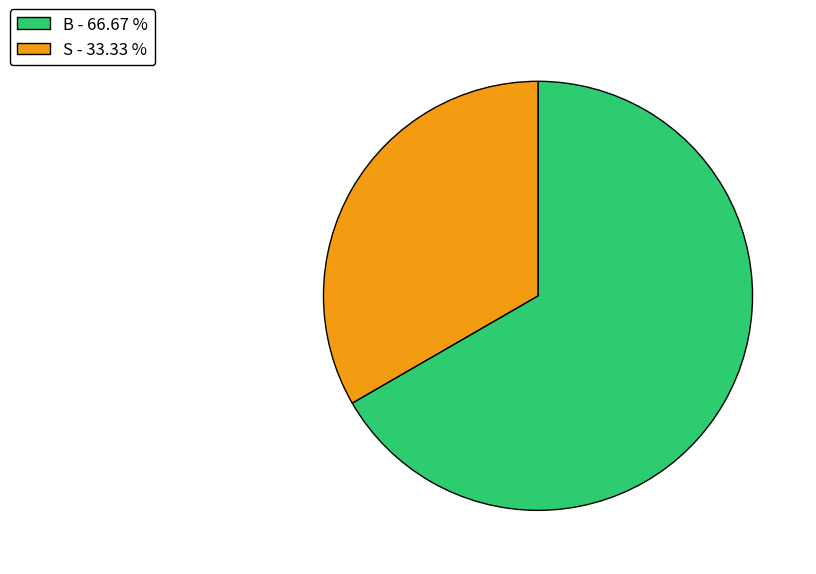

Count the number of slices in the pie.

2